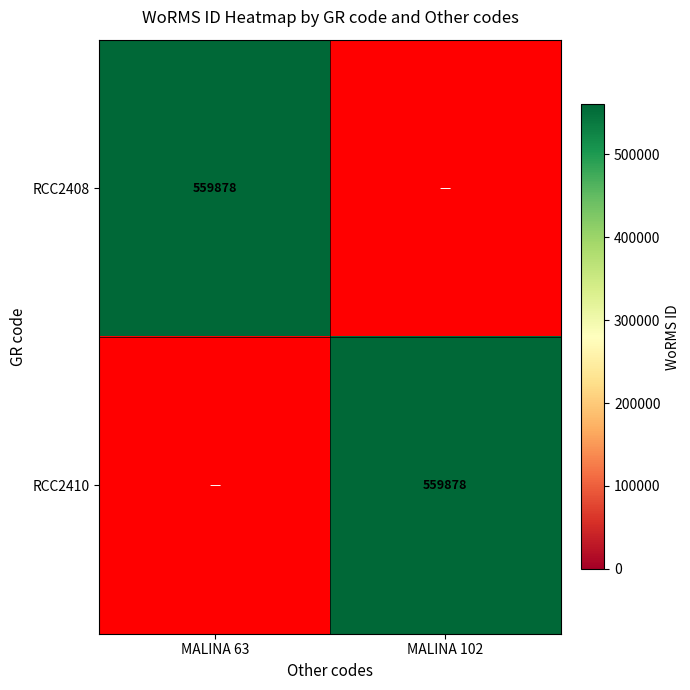

The value of RCC2410 at MALINA 102 is 559878. True or false?

True